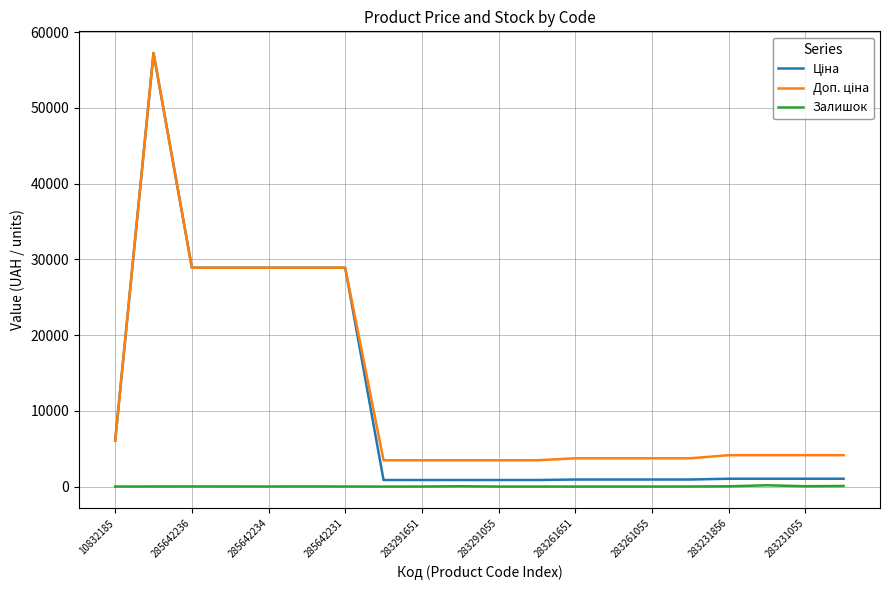

Is this an area chart (filled region under the line)?

No